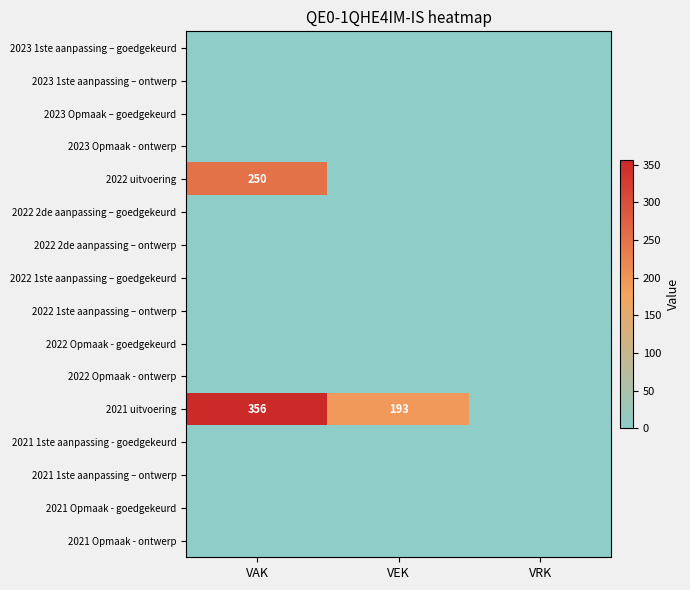

What is the total value across all series at VAK?

606